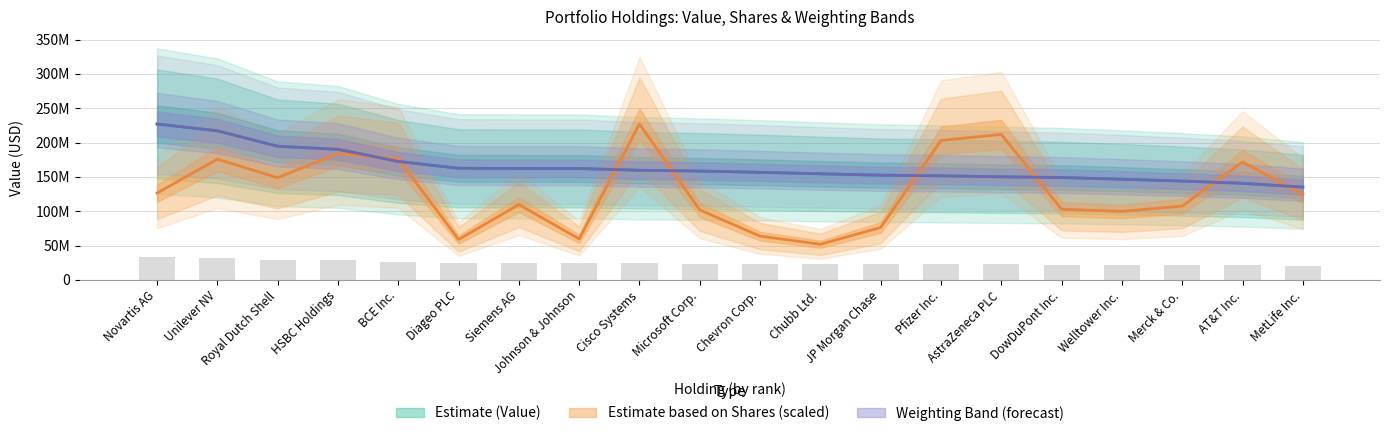

What position from the right is Royal Dutch Shell?

18